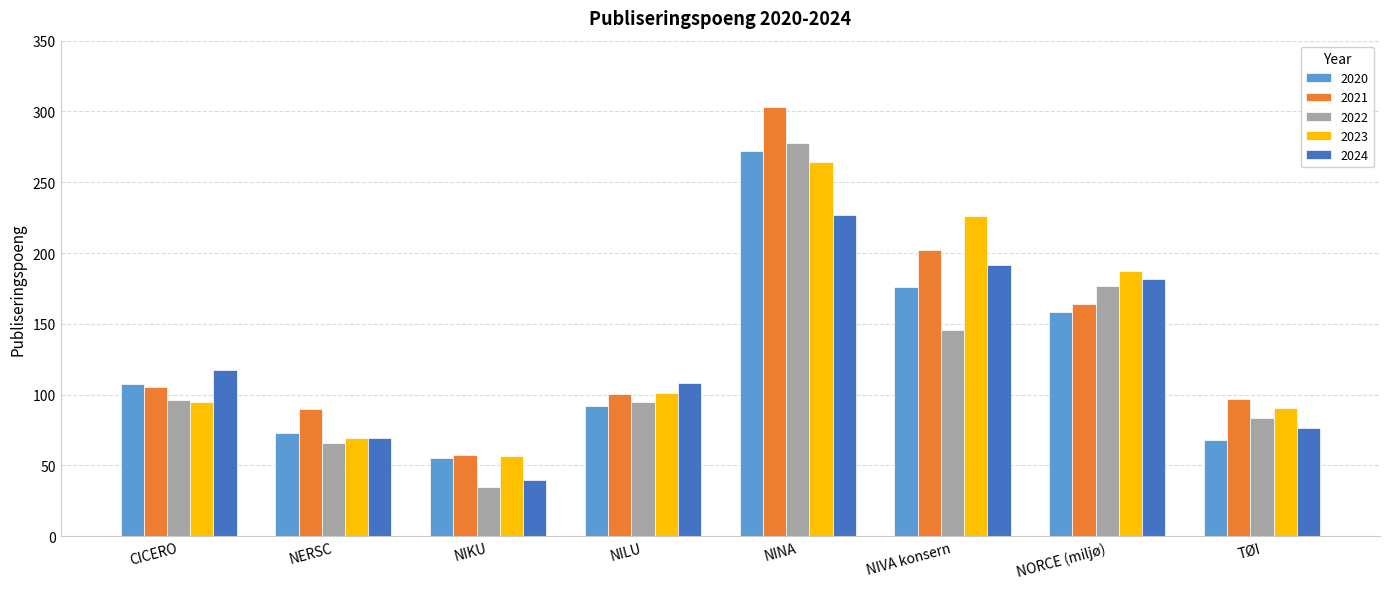

The value of 2024 at CICERO is 117.1. True or false?

True